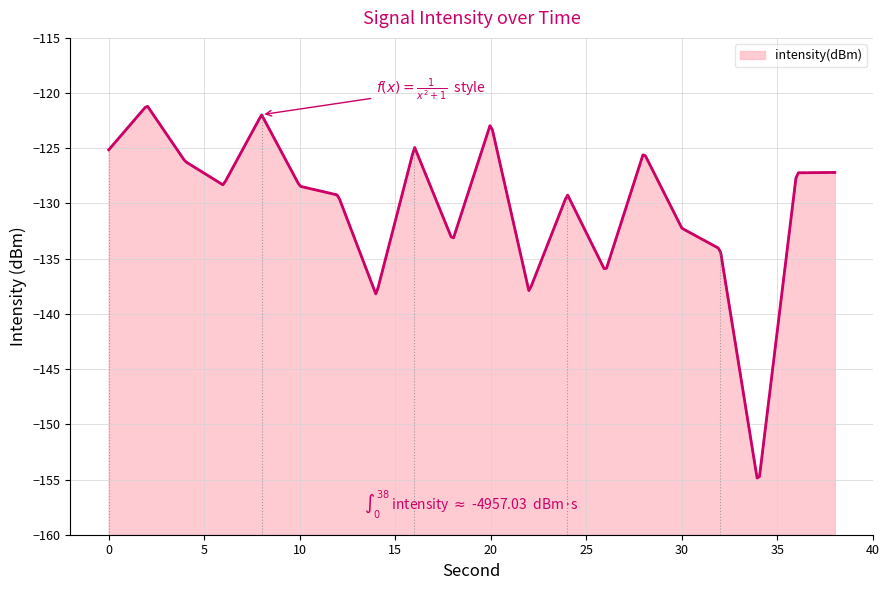

What is the value of the 11th point from the left?

-122.7